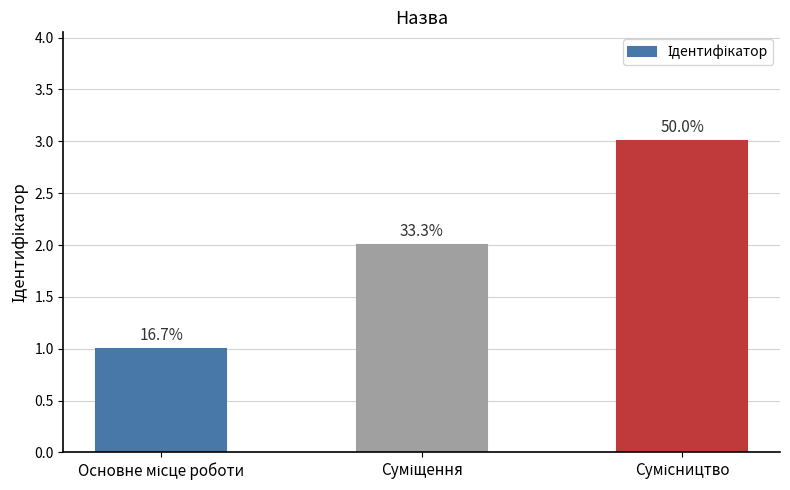

What is the approximate value at Суміщення?

2